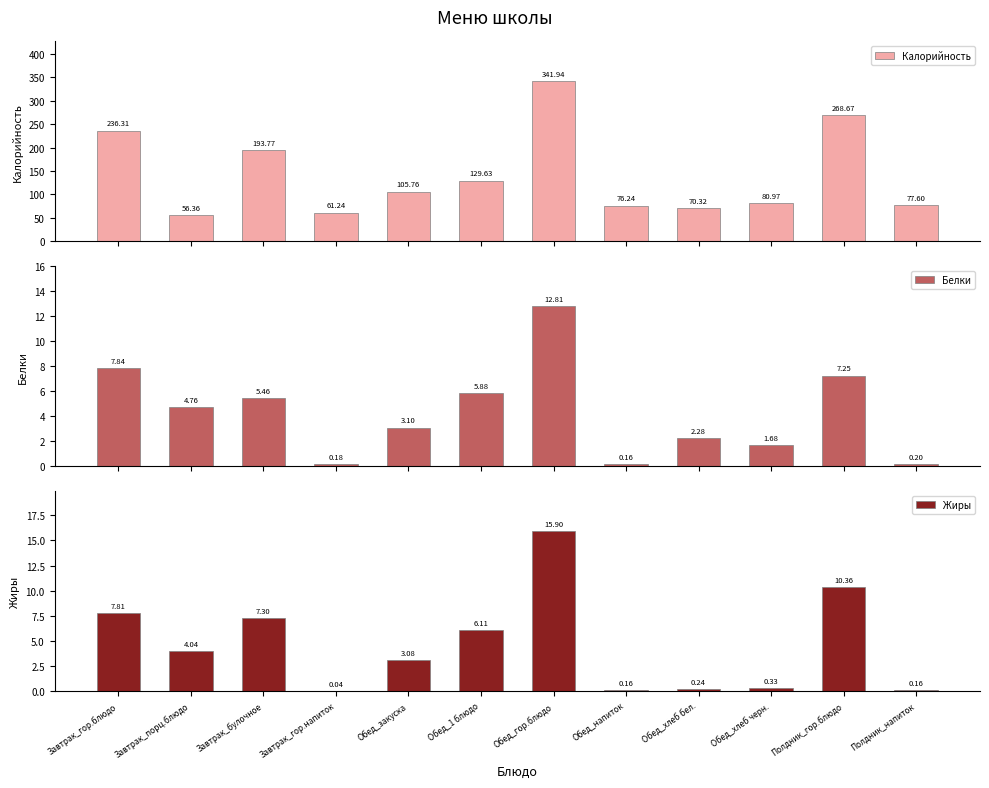

How many bars are there in total?

36